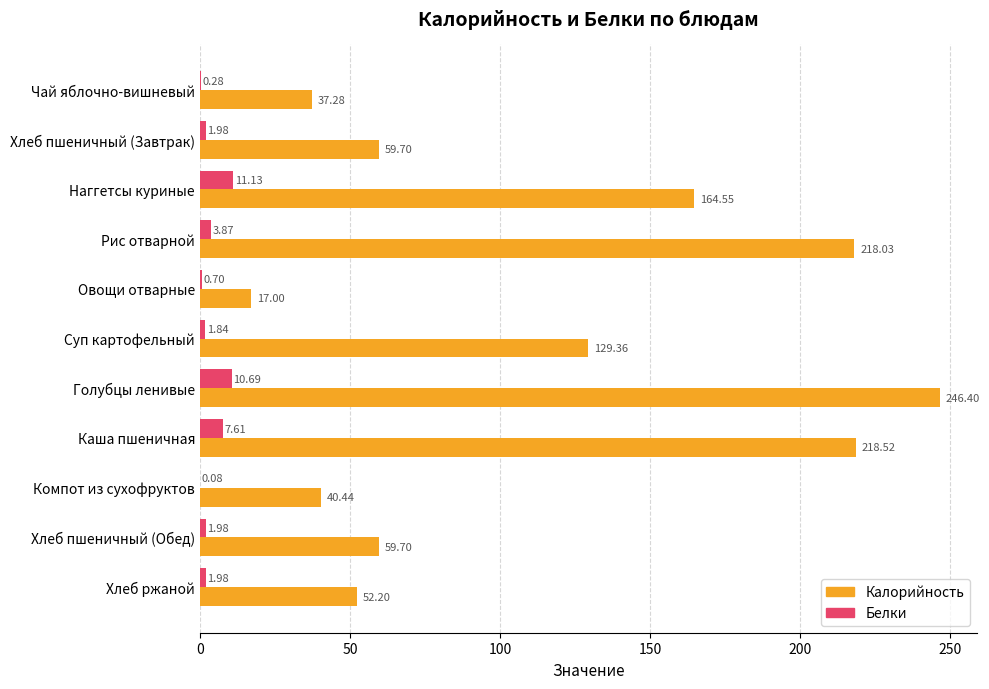

At which label is Калорийность closest to 131?

Суп картофельный